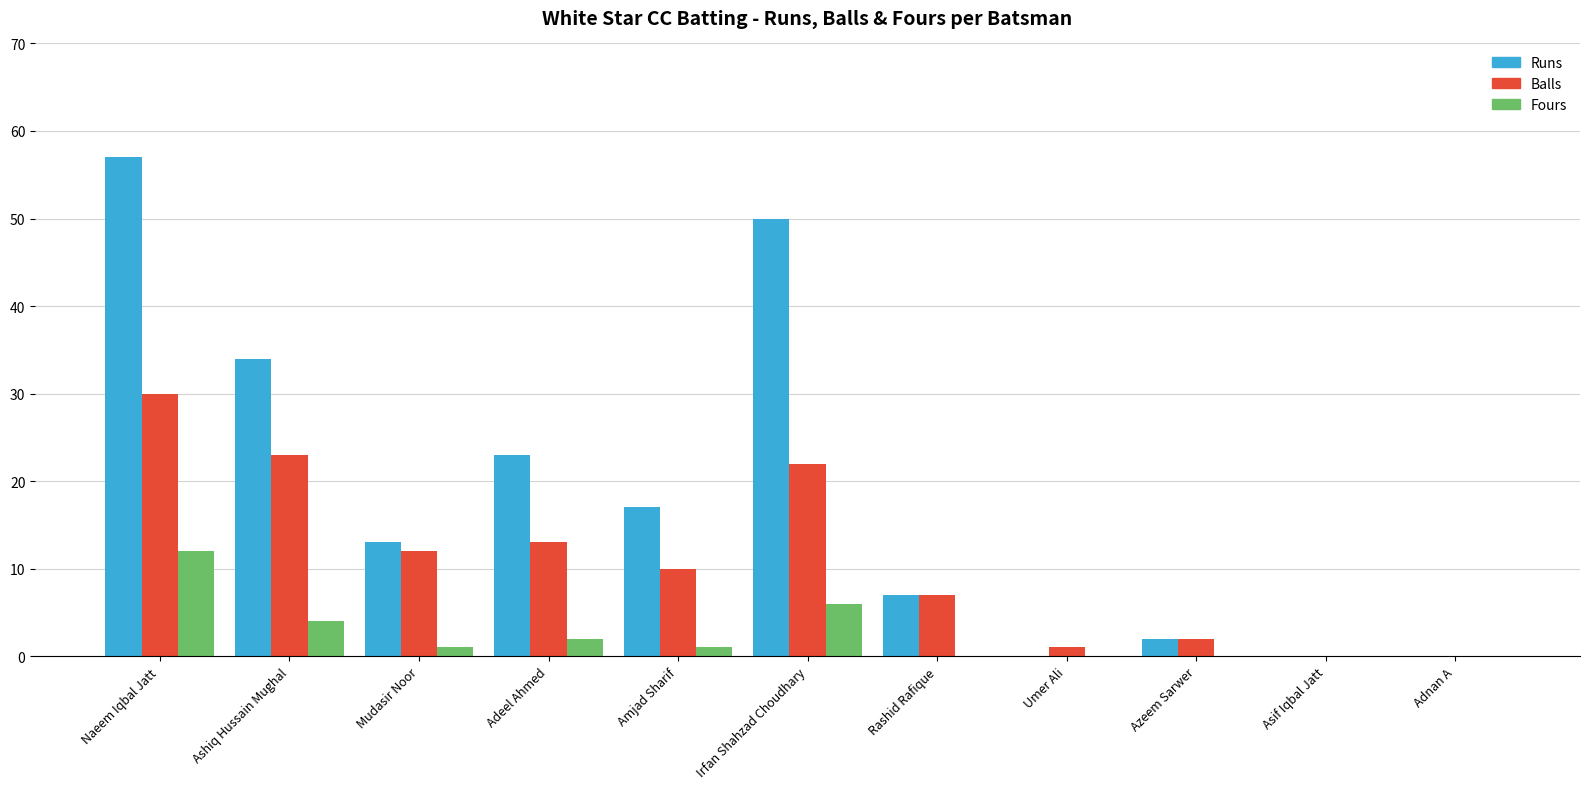

What are all the series names shown in the legend?

Runs, Balls, Fours